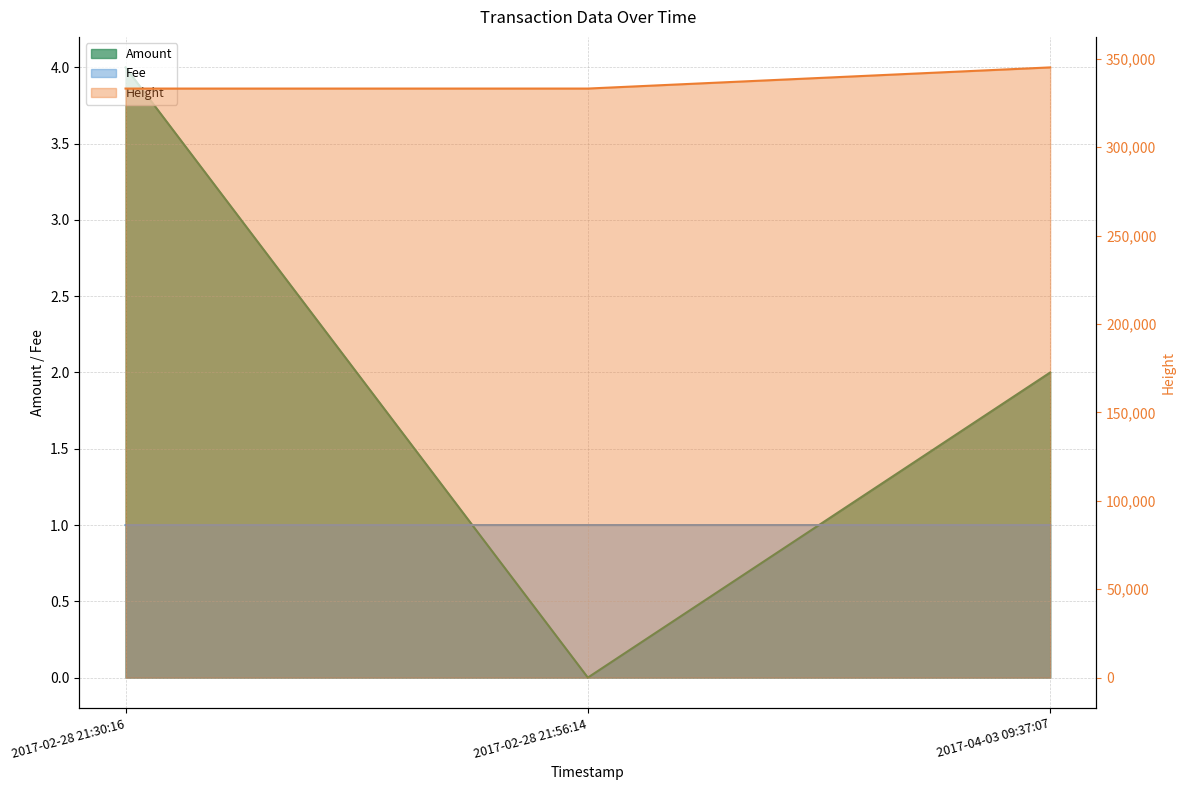

Reading right to left, what are all the values shown in this chart?

Height: 2017-04-03 09:37:07=345169.0	2017-02-28 21:56:14=333198.0	2017-02-28 21:30:16=333193.0
Amount: 2017-04-03 09:37:07=2.0	2017-02-28 21:56:14=0.0	2017-02-28 21:30:16=4.0
Fee: 2017-04-03 09:37:07=1.0	2017-02-28 21:56:14=1.0	2017-02-28 21:30:16=1.0